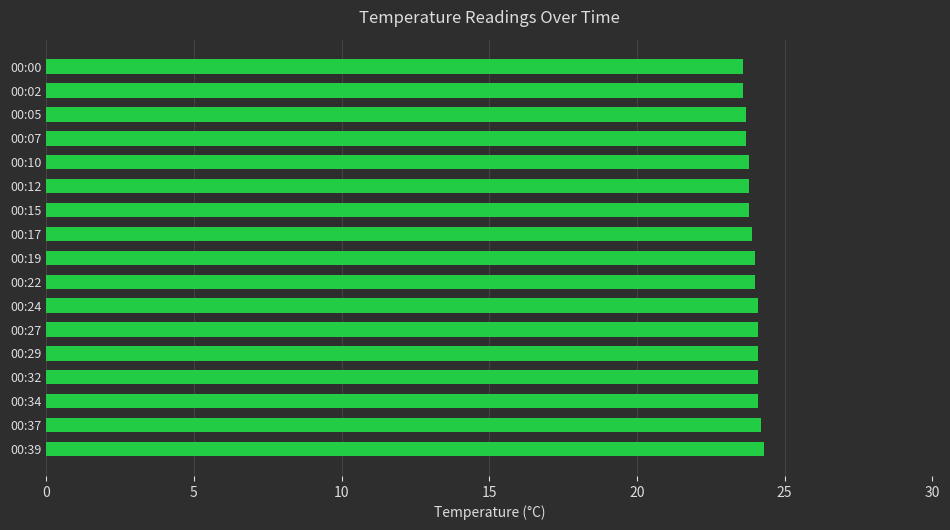

What is the value of the 12th bar from the top?

24.1